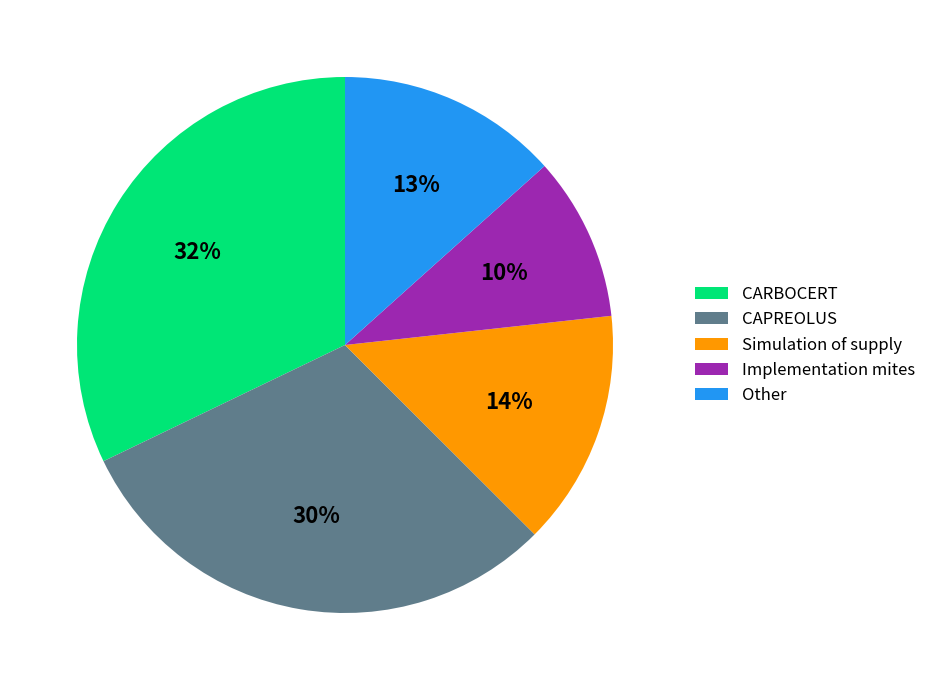

Which has a higher value, Simulation of supply or CAPREOLUS?

CAPREOLUS